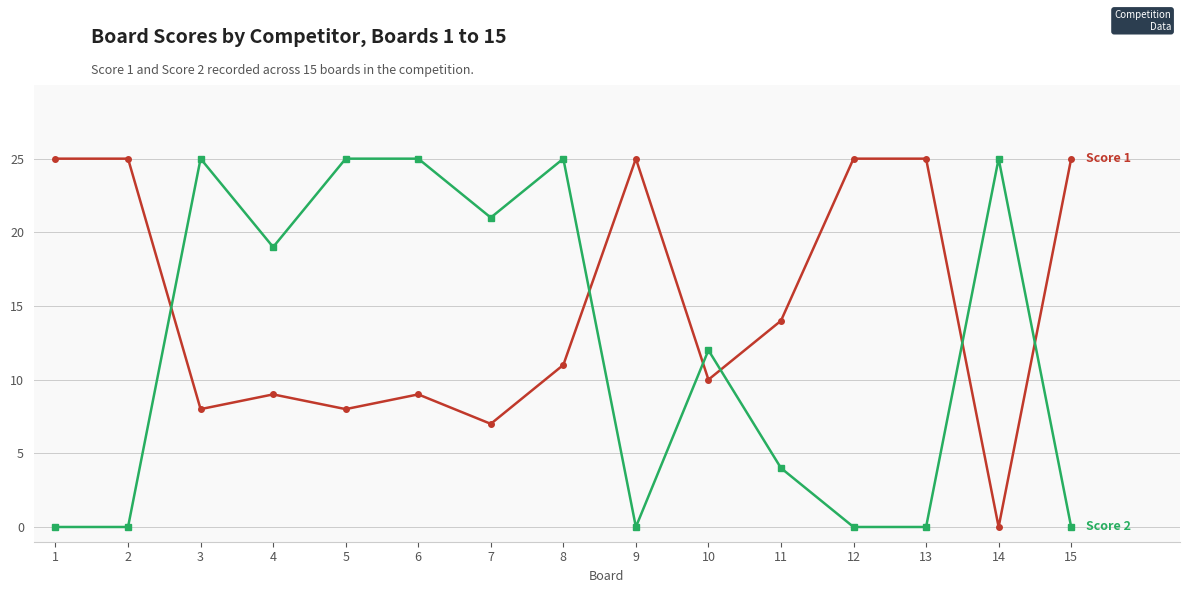

What is the difference between the highest and lowest values at 1?

25